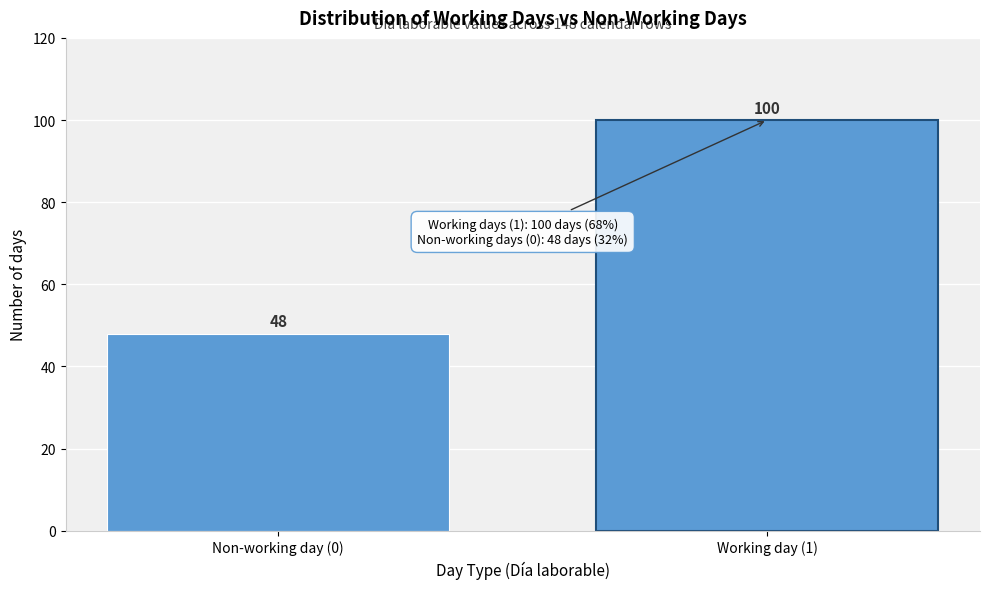

Reading left to right, extract all data points from this chart.

Non-working day (0)=48	Working day (1)=100